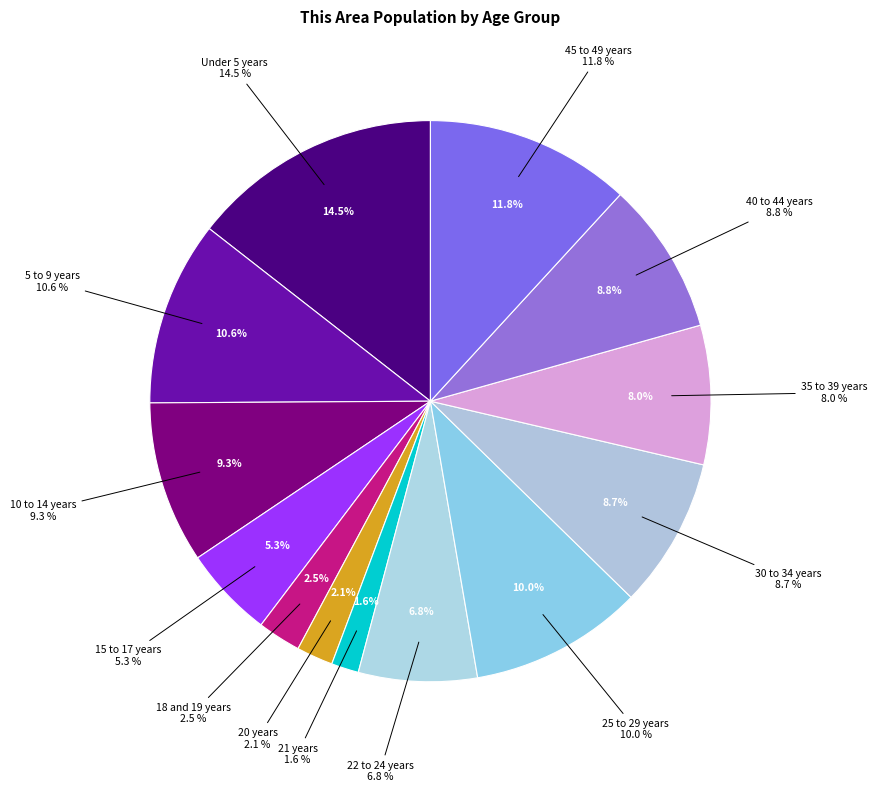

What percentage do 10 to 14 years and 21 years together represent?

10.9%